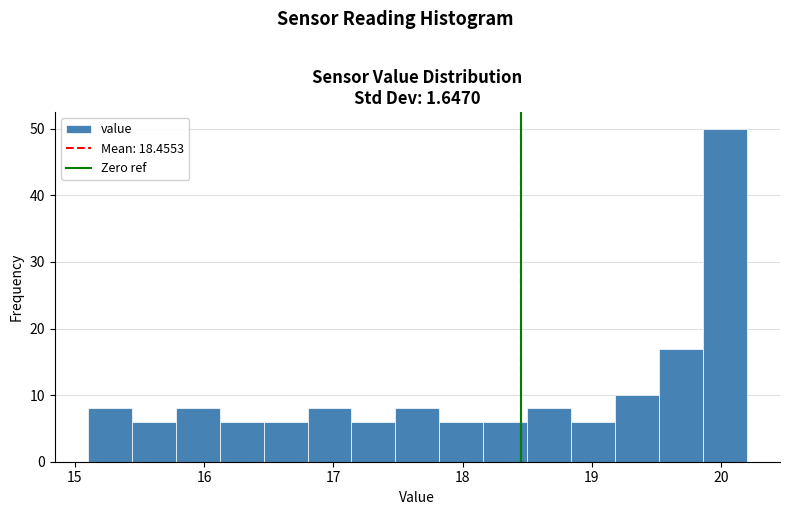

Read against the x-axis, roughly where is the centre of the tallest bar?

20.0